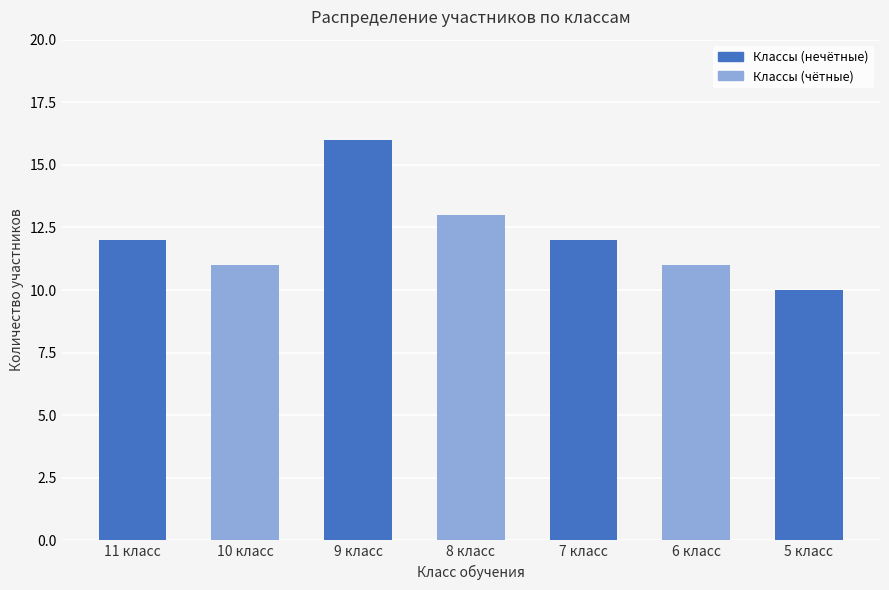

What is the change in value from 10 класс to 8 класс?

+2